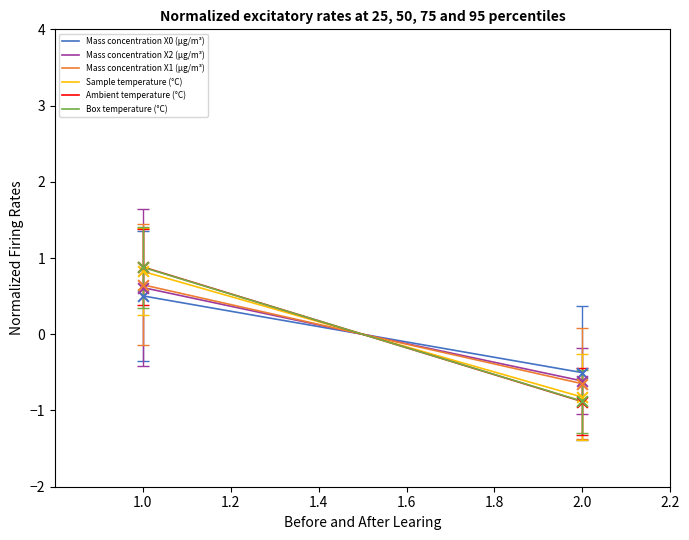

At how many categories does at least one series exceed 0?

1